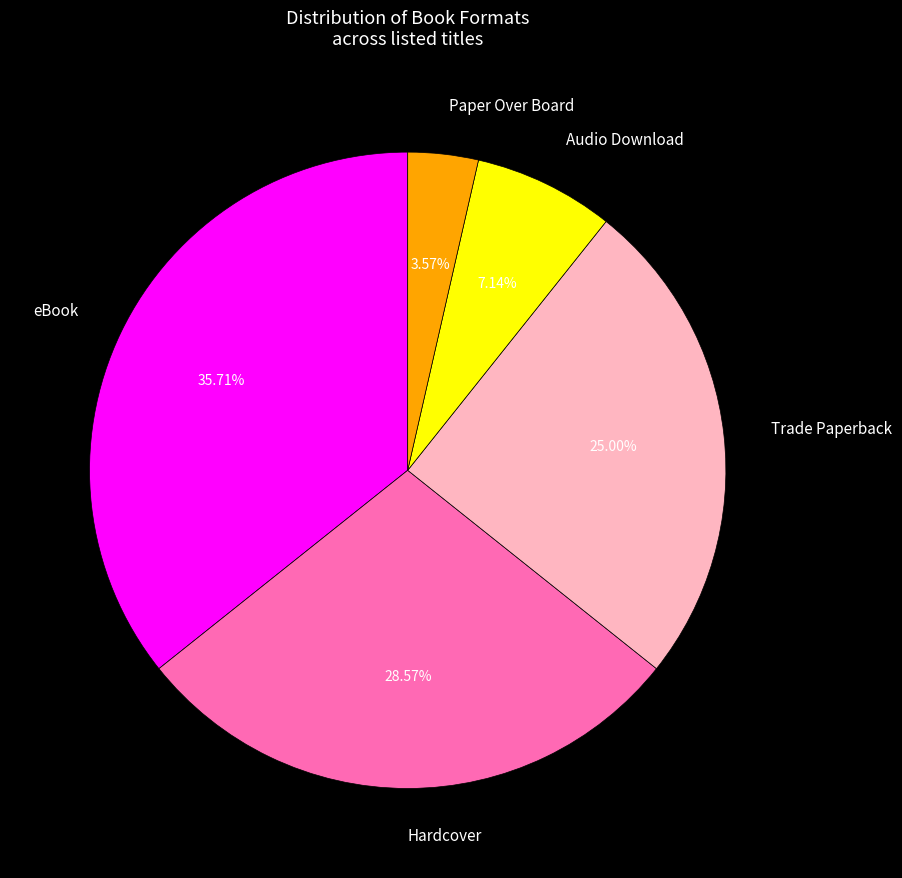

Rank the categories by value from highest to lowest.

eBook, Hardcover, Trade Paperback, Audio Download, Paper Over Board